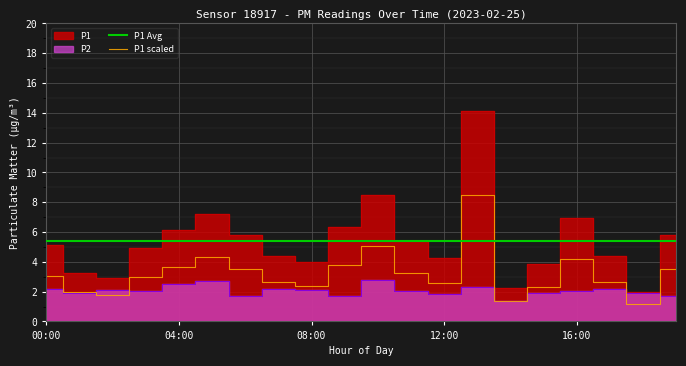

What position from the right is 15?

5